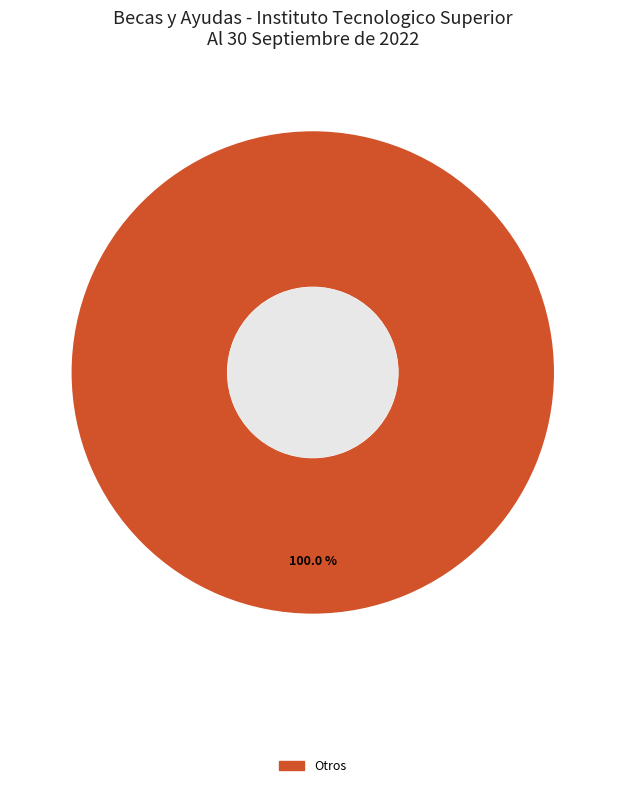

How many segments does this pie chart have?

1